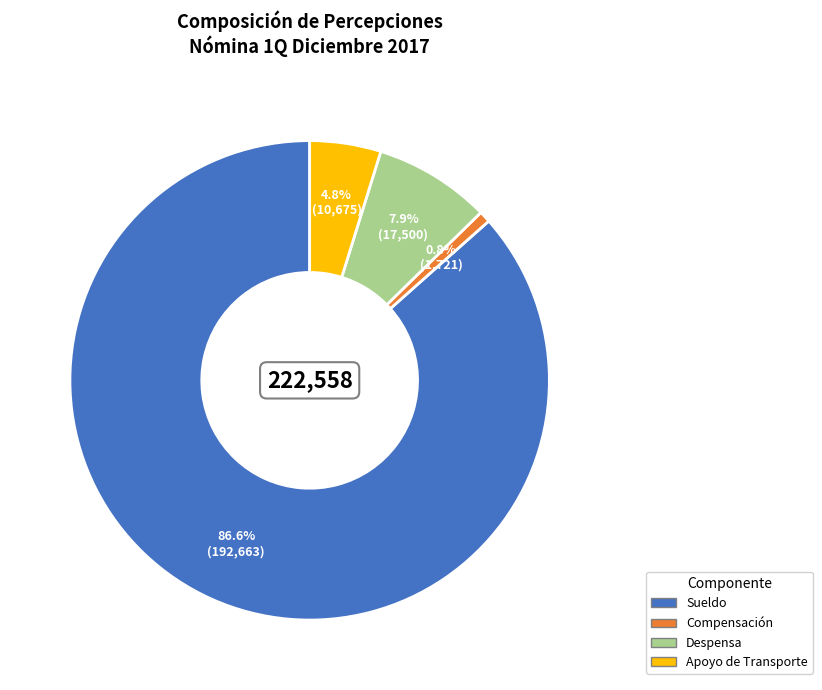

Between Apoyo de Transporte and Compensación, which is larger?

Apoyo de Transporte